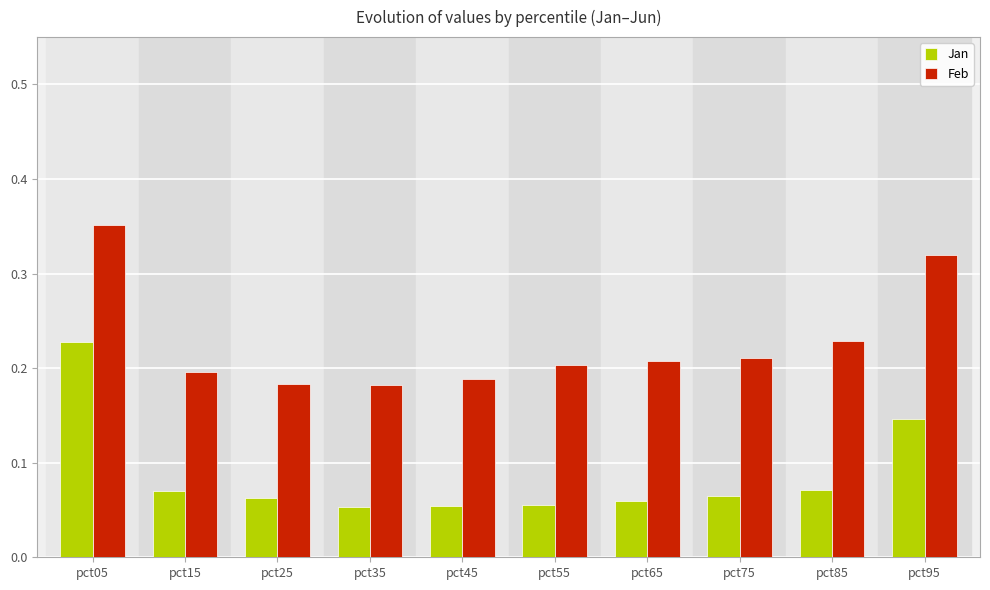

What is the sum of all Feb values?

2.3